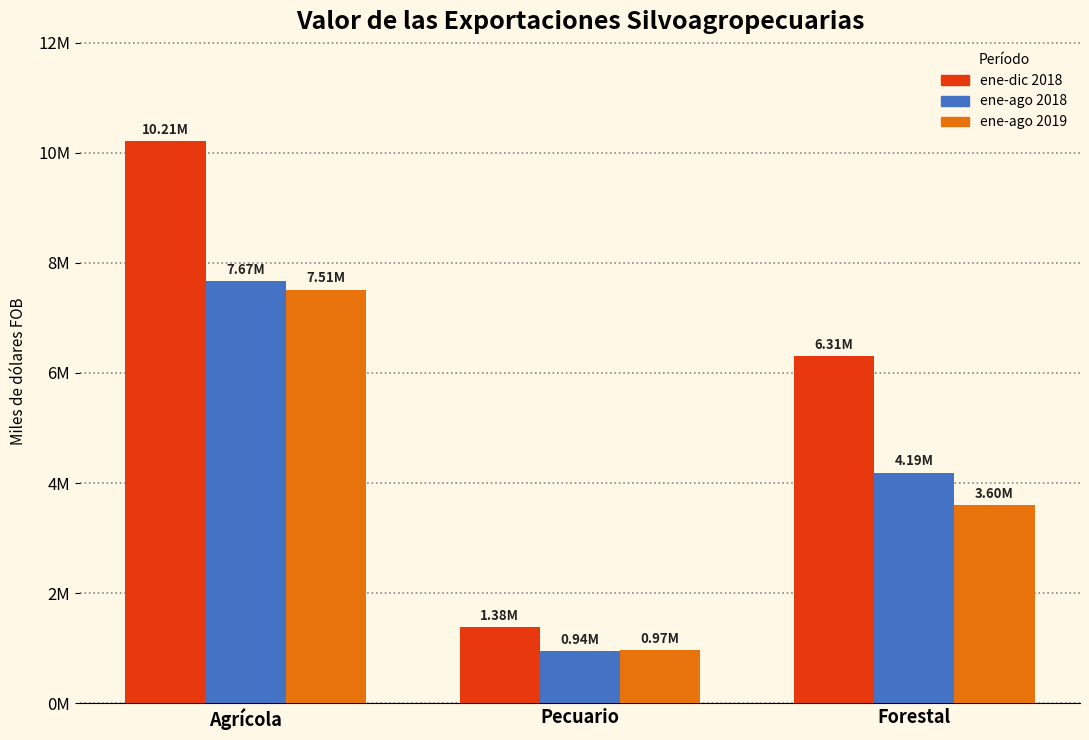

Are the bars grouped side by side (vs. stacked)?

Yes